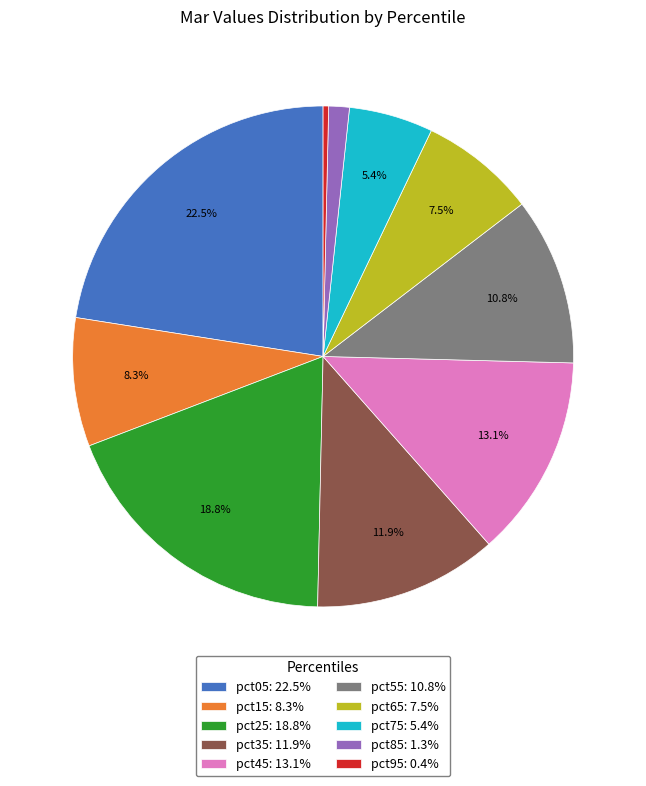

How many slices are in this pie chart?

10